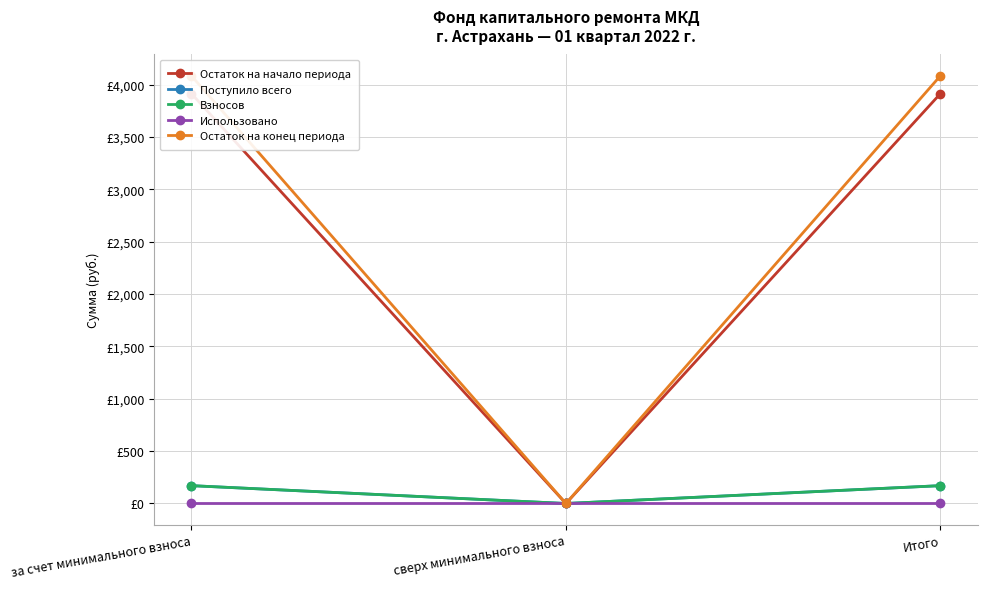

What position from the right is Итого?

1